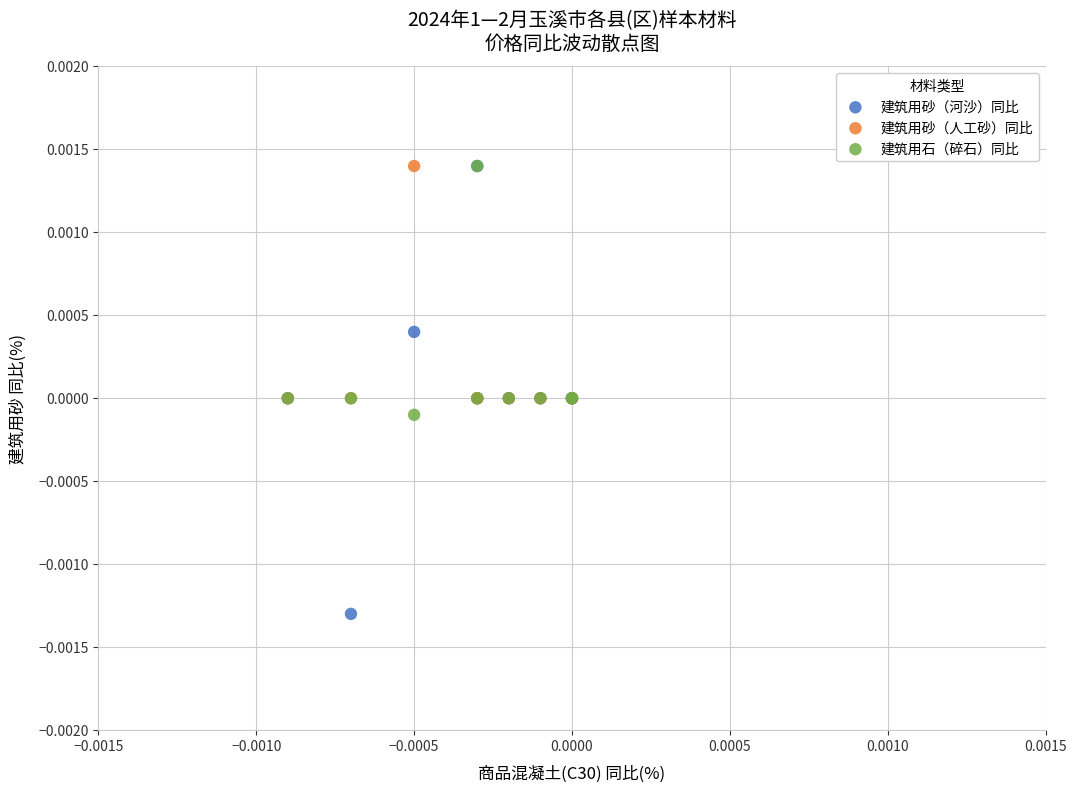

What are all the series names shown in the legend?

建筑用砂（河沙）同比, 建筑用砂（人工砂）同比, 建筑用石（碎石）同比